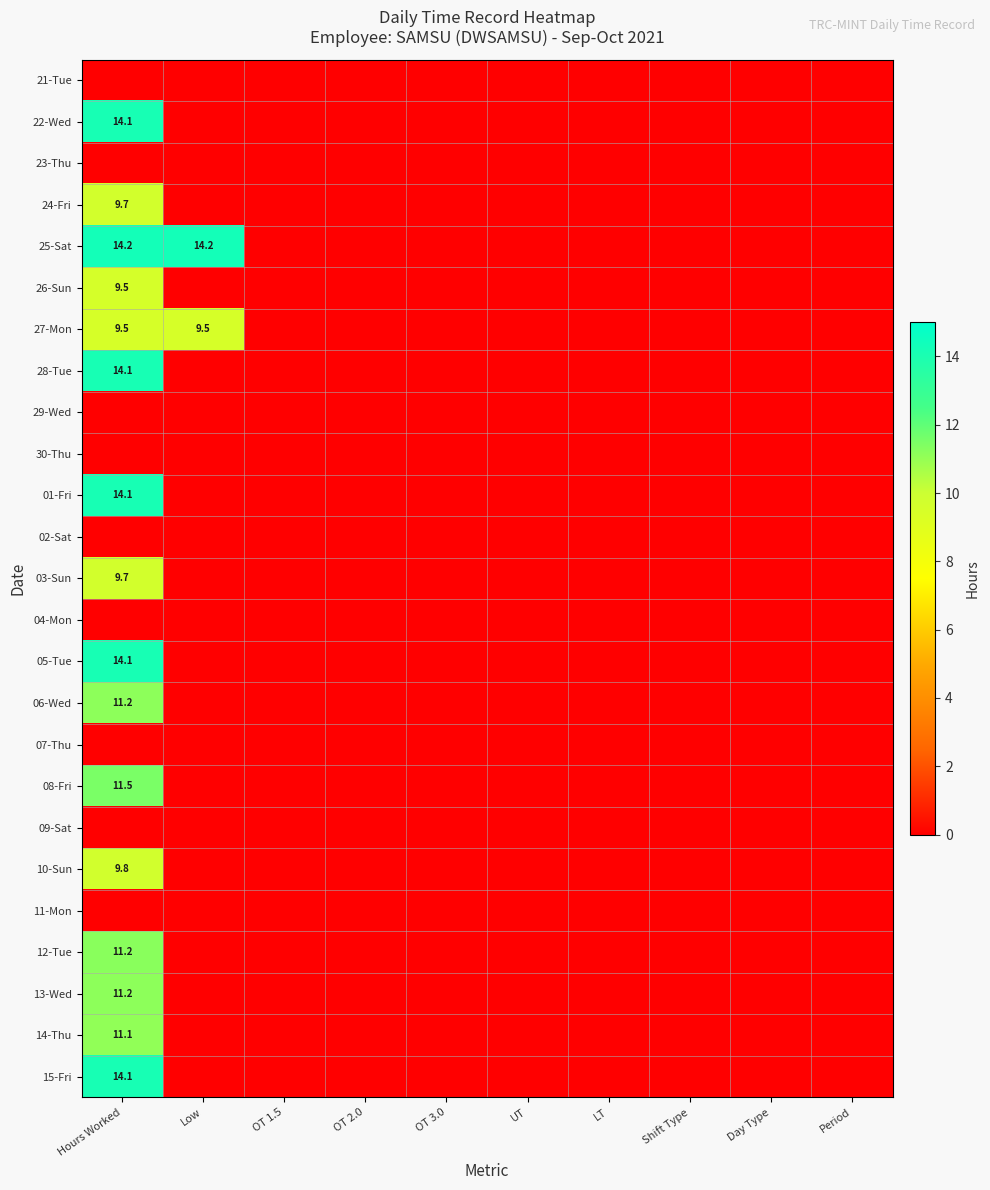

True or false: 28-Tue has a value of 0.0 at OT 1.5.

True